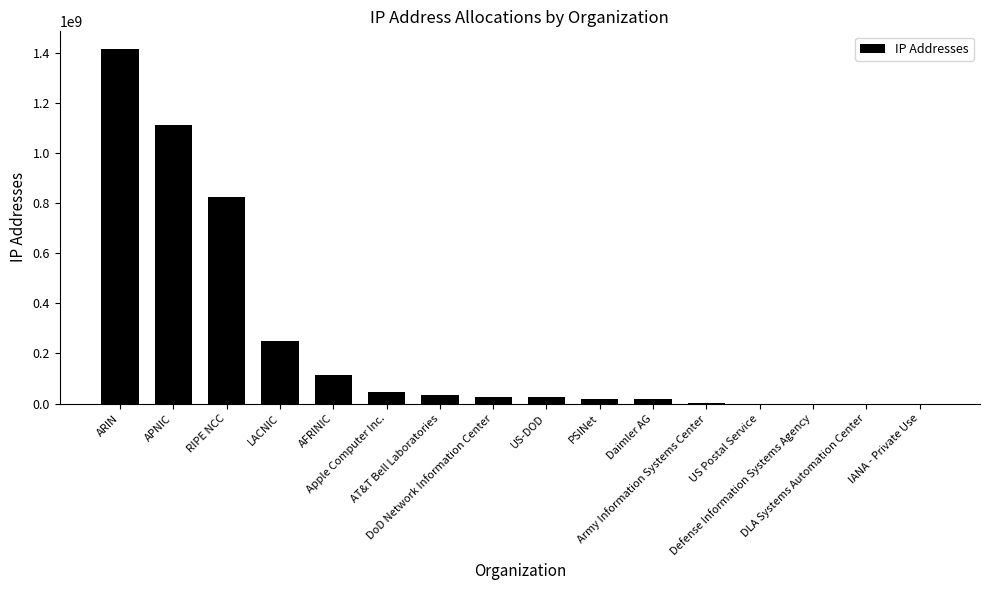

Are the bars horizontal?

No